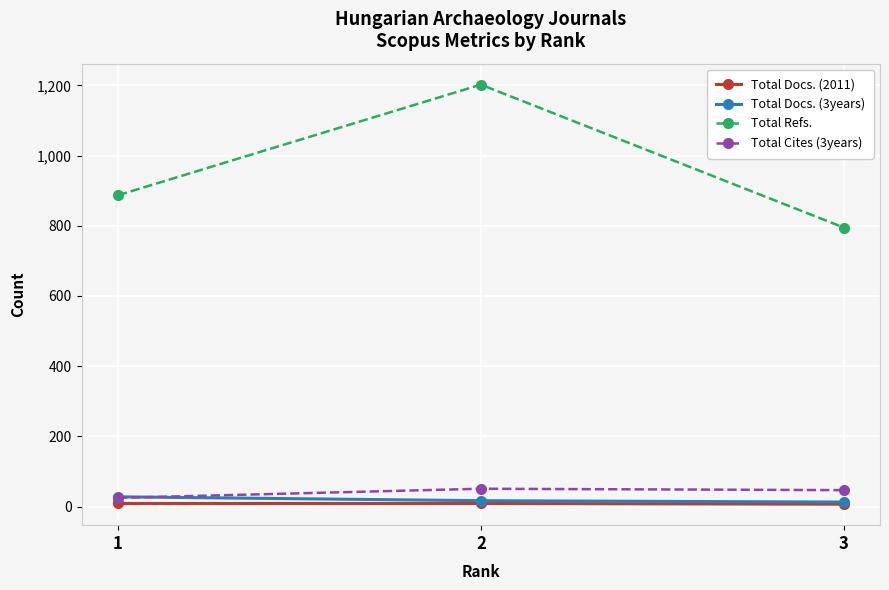

List the labels in order of Total Refs. value, smallest first.

3, 1, 2